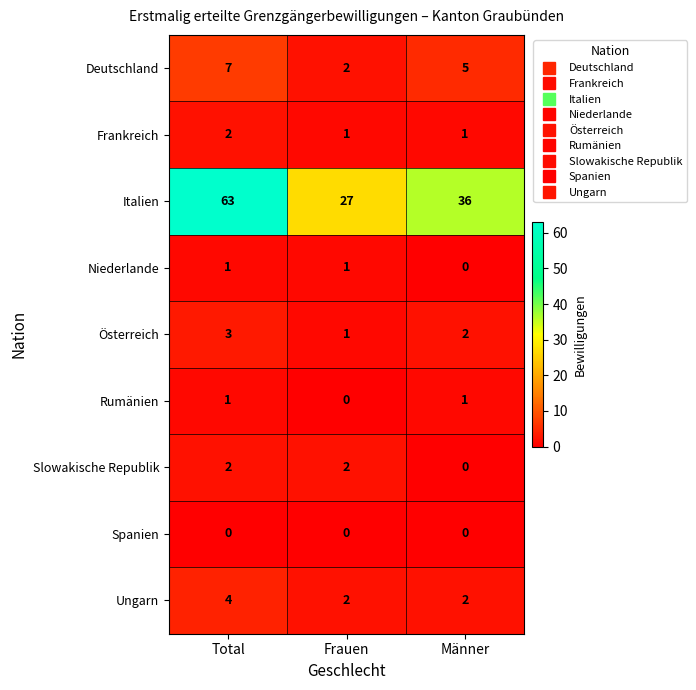

Count the number of data series in this chart.

9